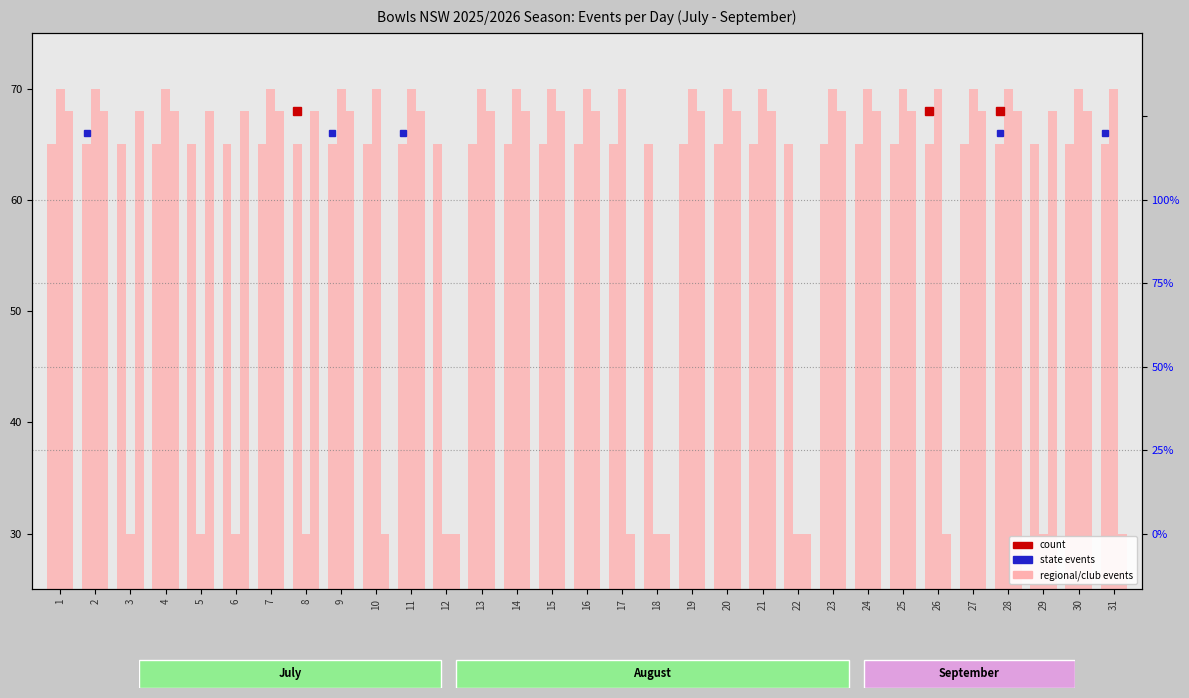

How many categories are shown in the chart?

31